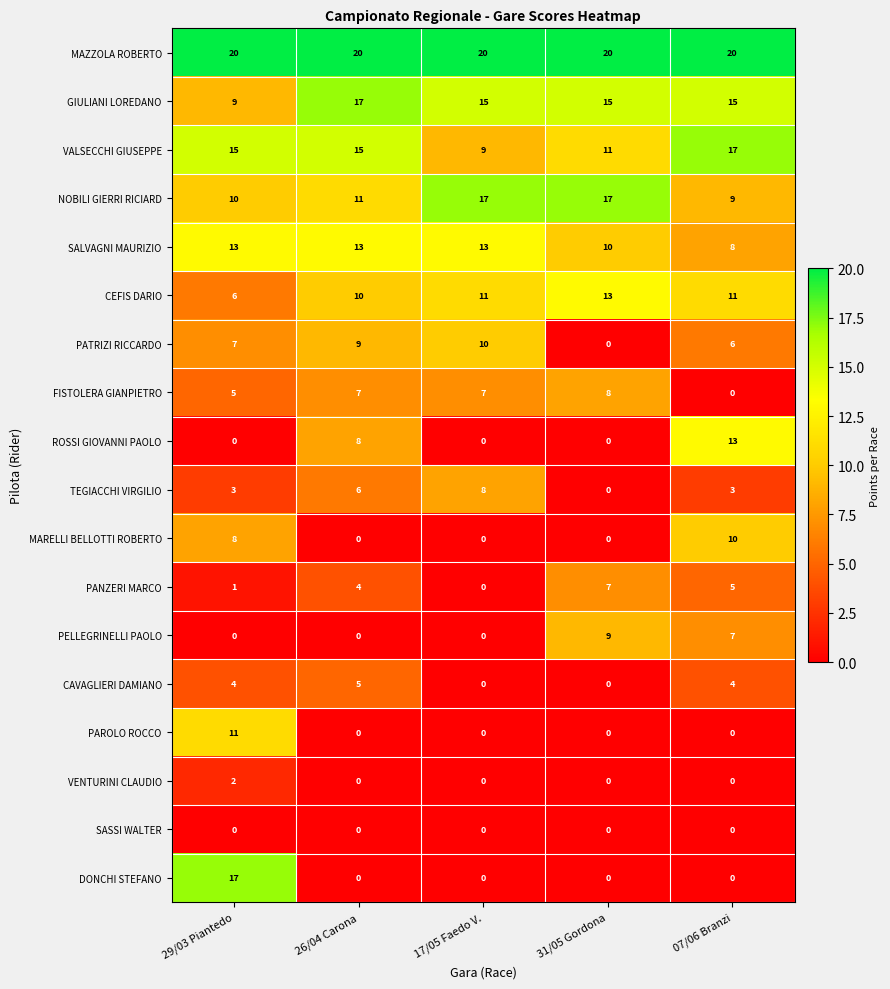

Is it true that DONCHI STEFANO equals 25 at 29/03 Piantedo?

False